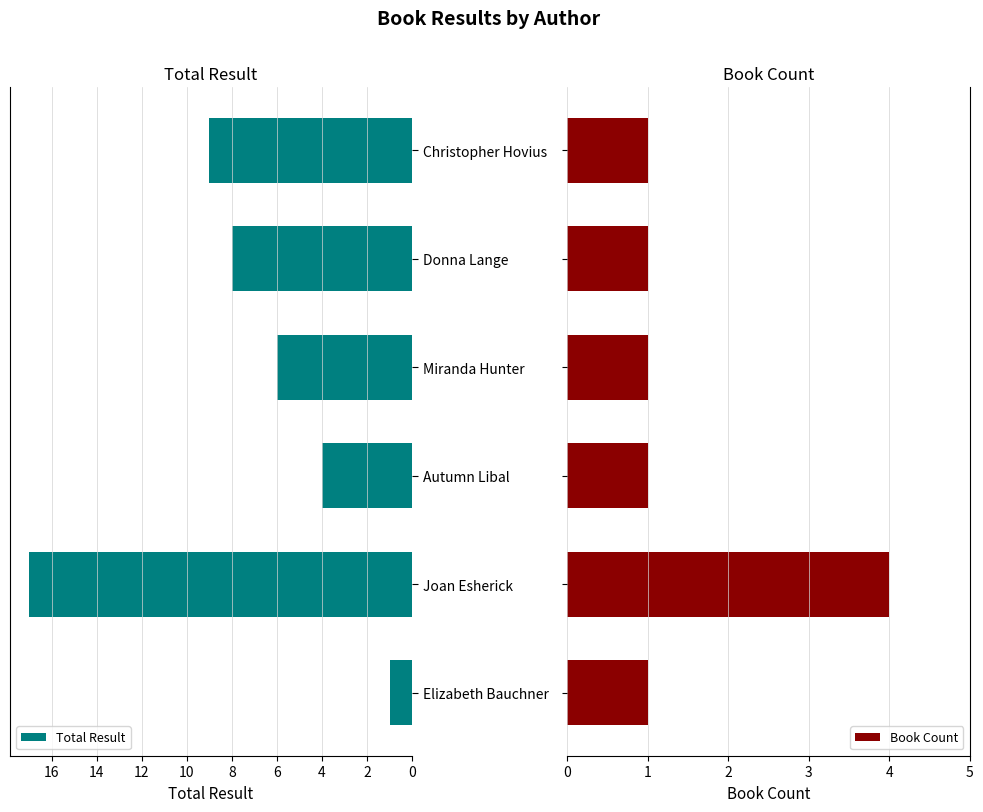

What are all the series names shown in the legend?

Total Result, Book Count